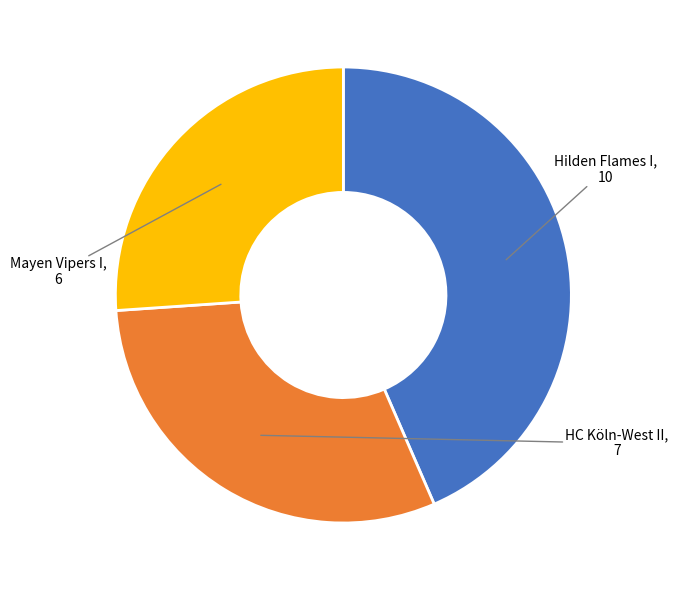

True or false: Mayen Vipers I accounts for 26% of the total.

True